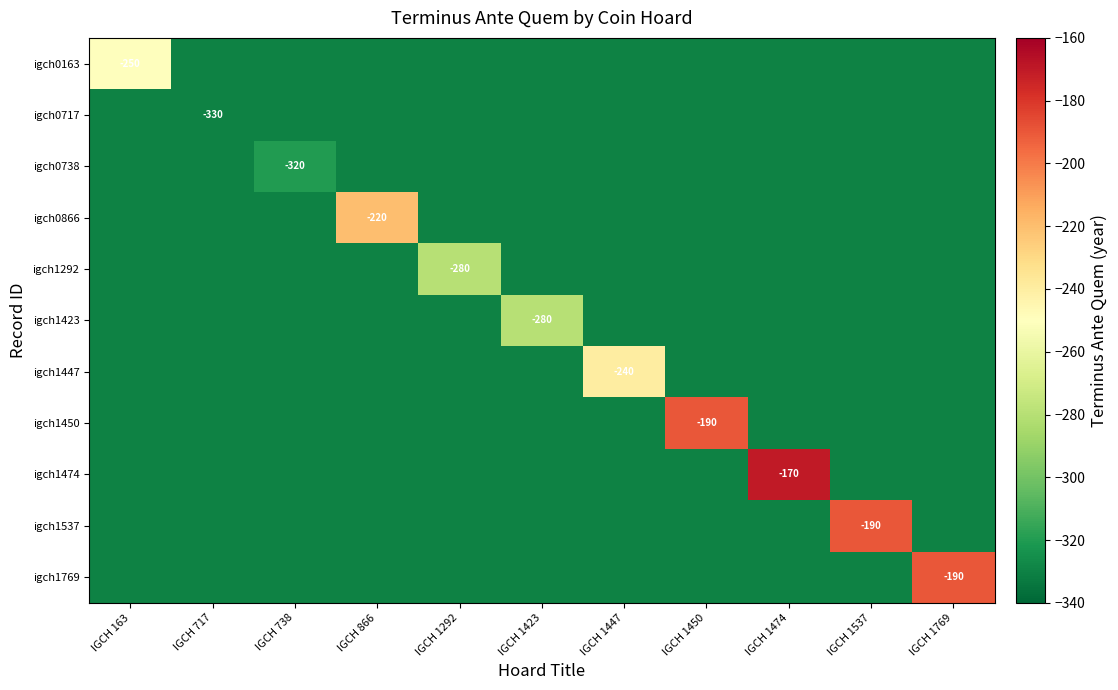

The value of igch0738 at IGCH 738 is -89. True or false?

False